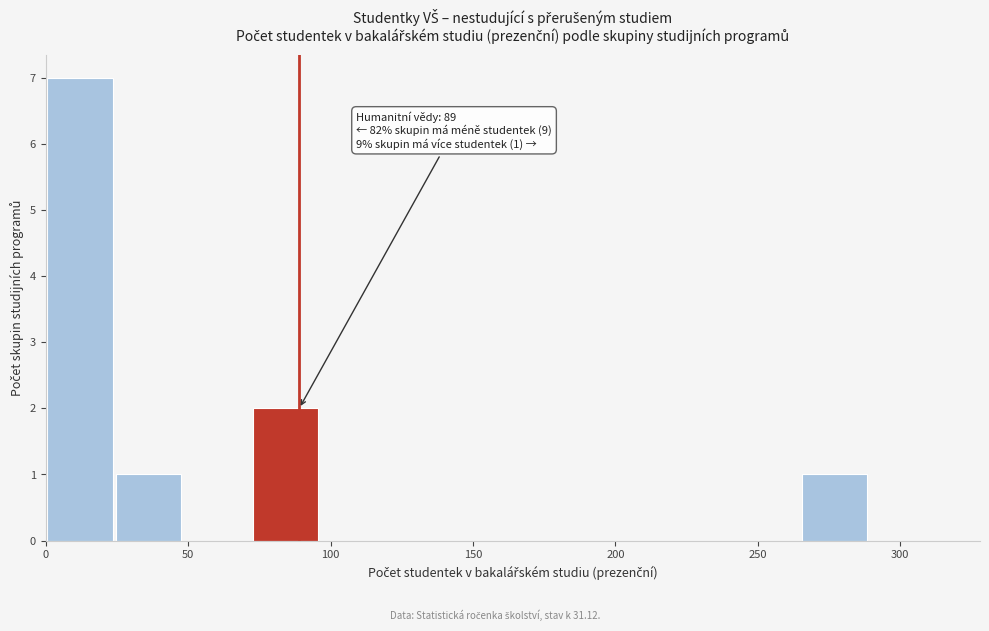

Over which range of the x-axis is the bar tallest?

0 to 25